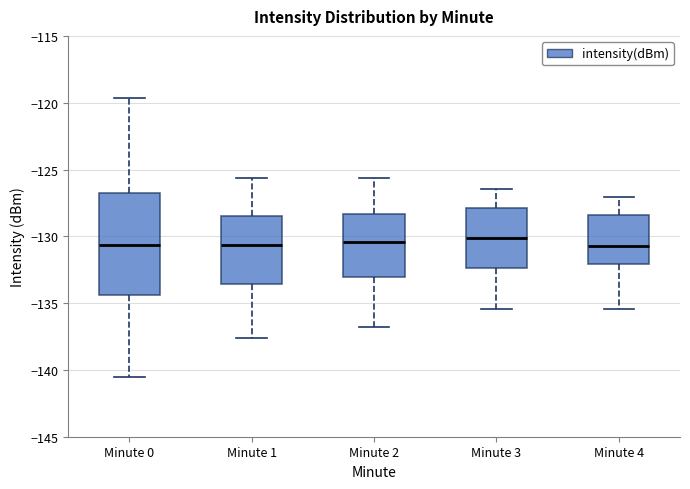

Where does the median line of the box for Minute 3 sit on the y-axis? The values are not printed on the chart, so give them approximately, as read against the axis.

-130.0